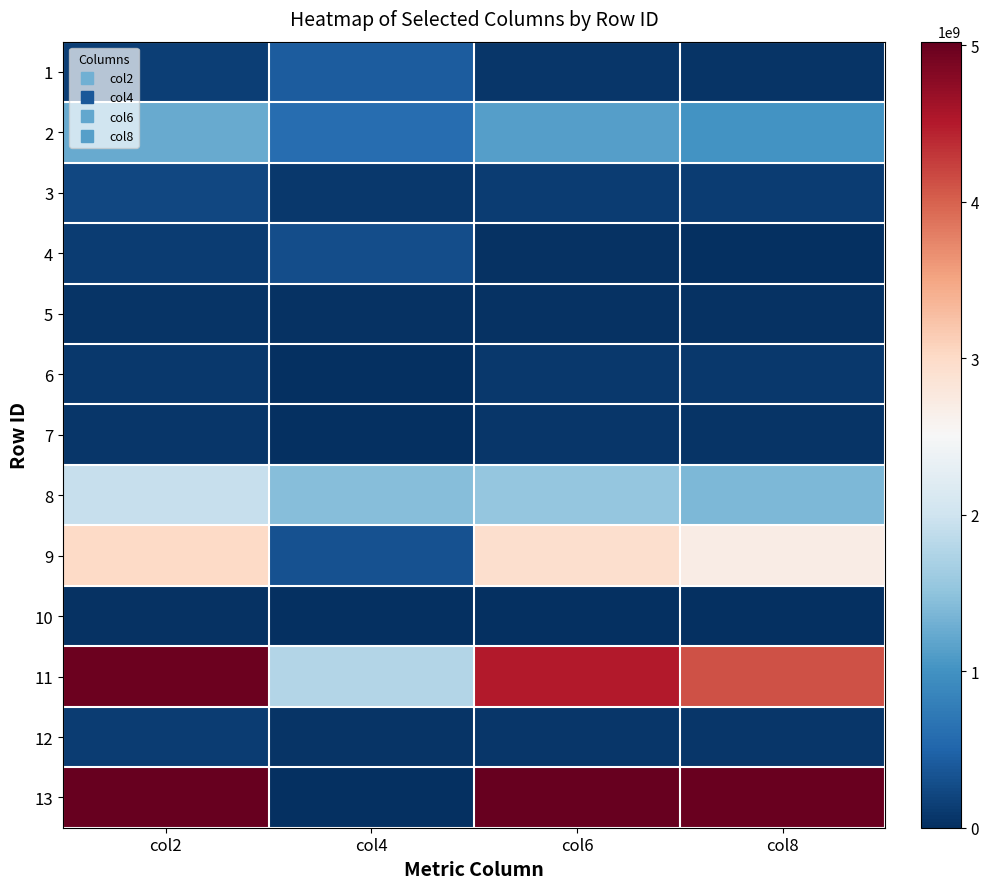

Which category has the lowest value across all series?

col4